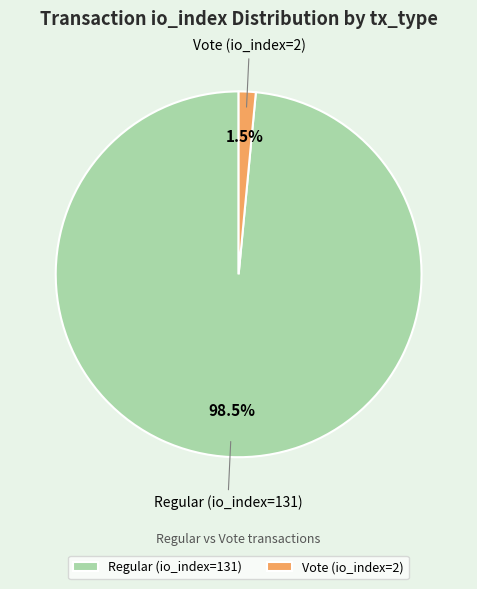

Which slice is the largest?

Regular (io_index=131)